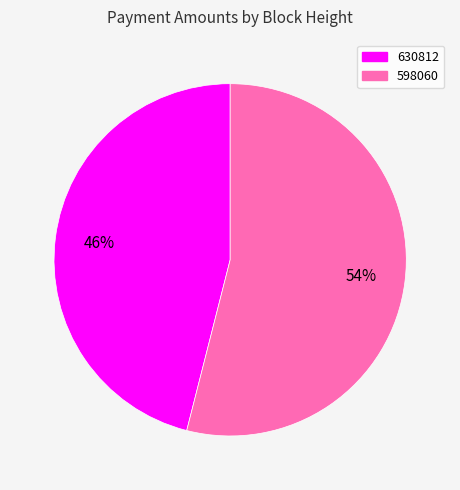

Which category has the smallest portion of the pie?

630812